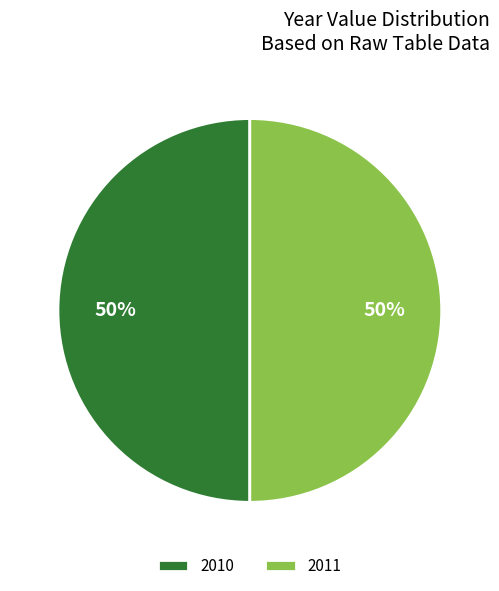

Do 2011 and 2010 together represent more than half of the pie?

Yes